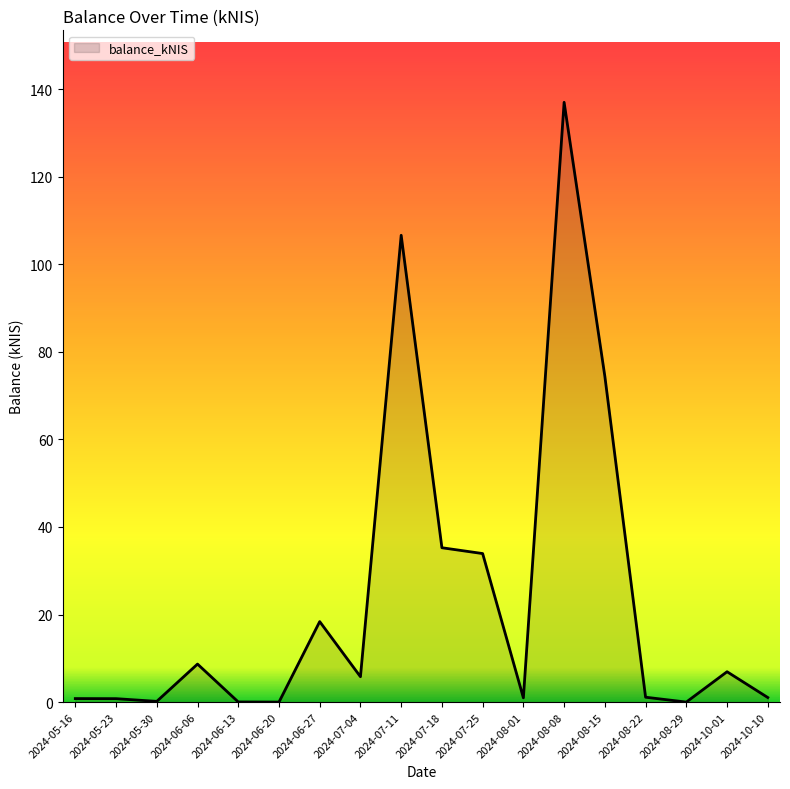

What is the difference between the maximum and minimum values?

137.0